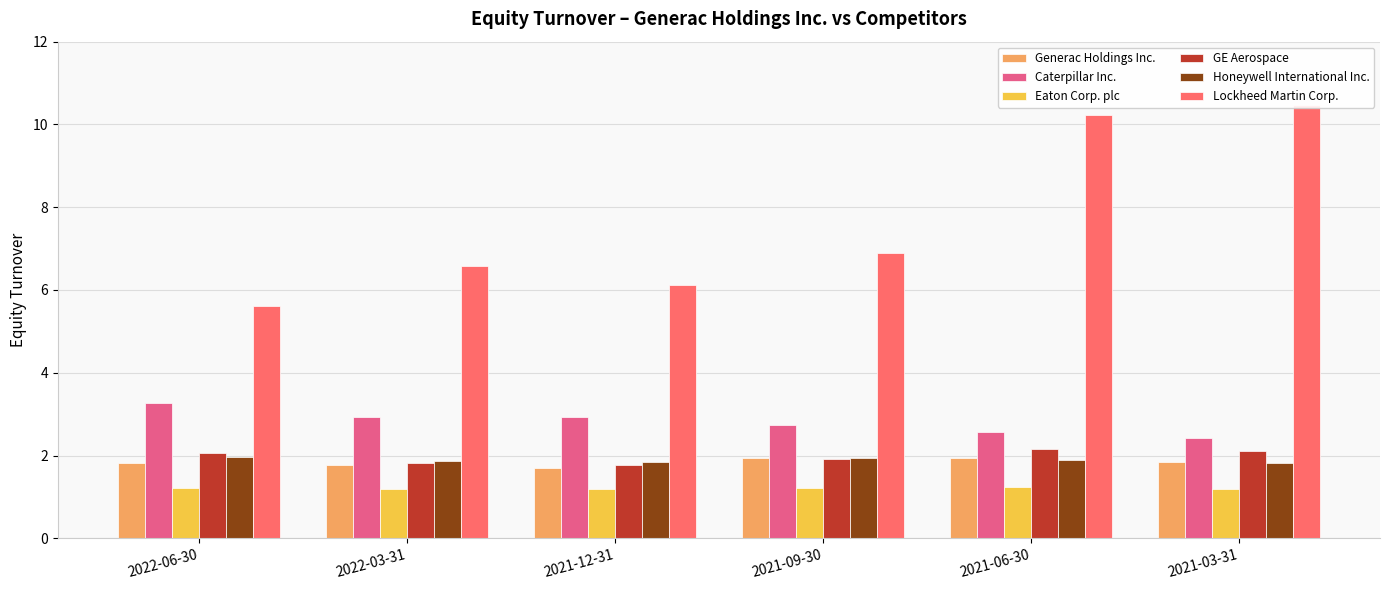

Count the GE Aerospace values in the range 1 to 2.

3